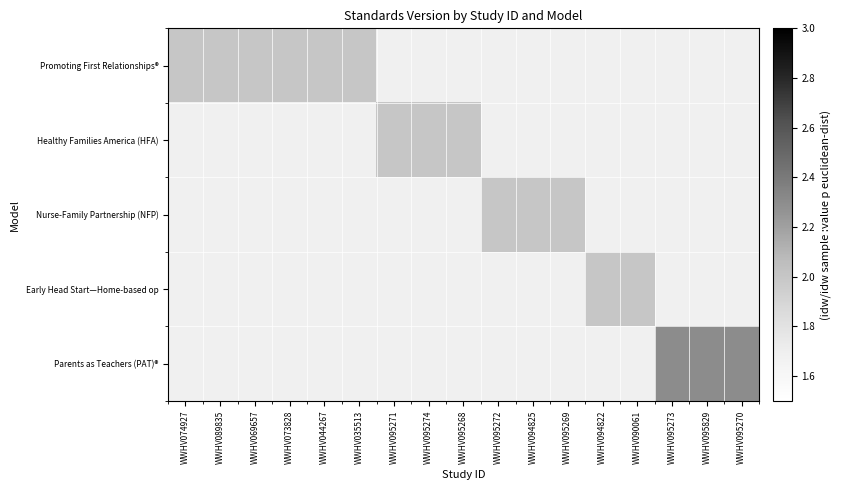

Is the value of Healthy Families America (HFA) at WWHV069657 greater than the value of Early Head Start—Home-based op at WWHV094822?

No